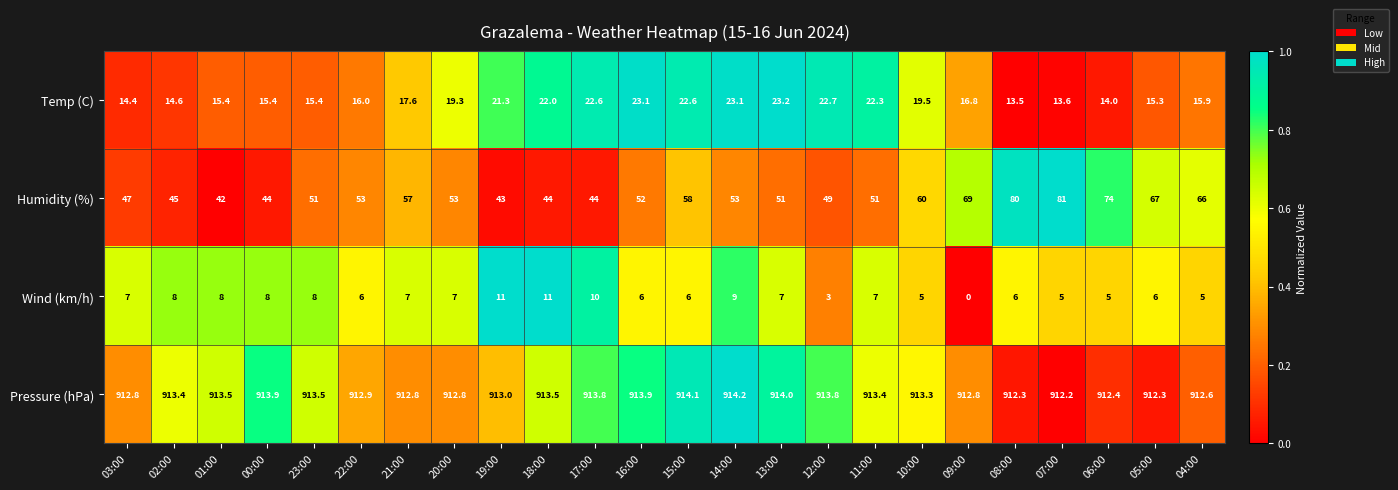

What is the sum of the Pressure (hPa) values at 04:00 and 03:00?

1825.4